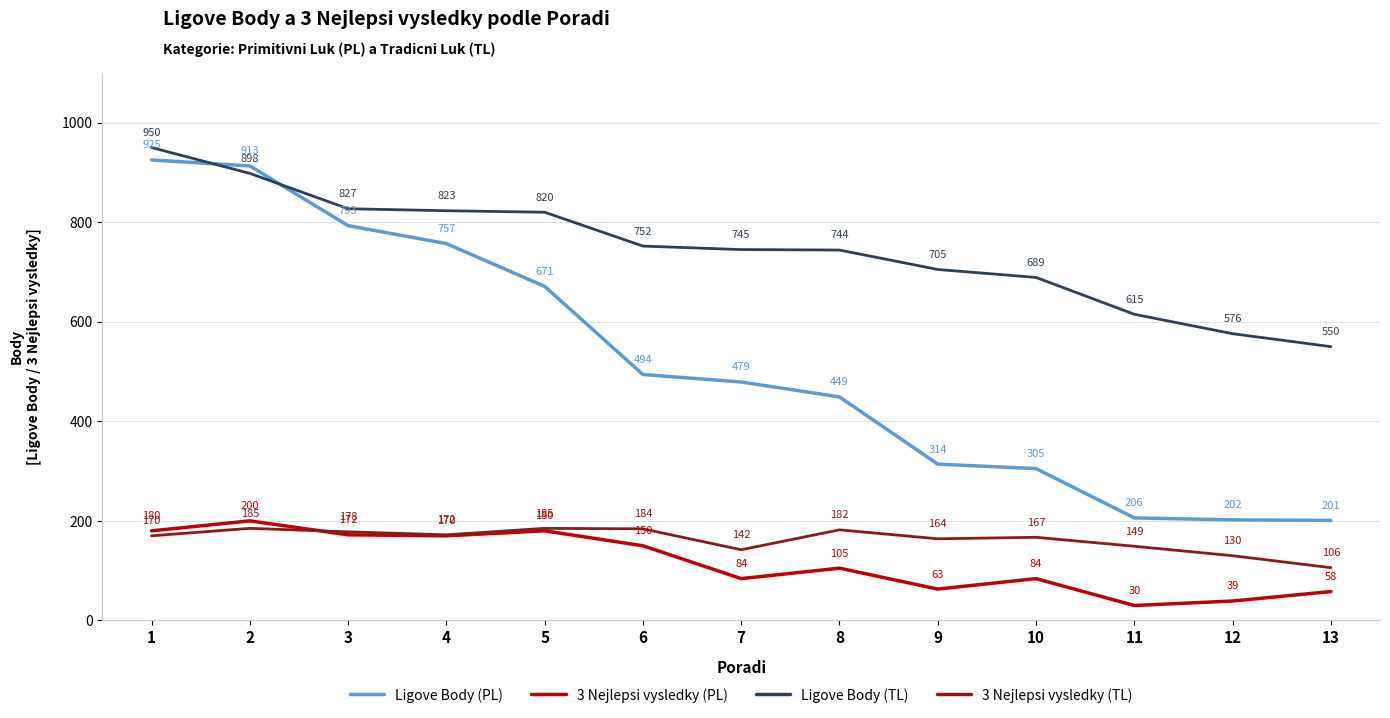

Does the chart have visible grid lines?

Yes